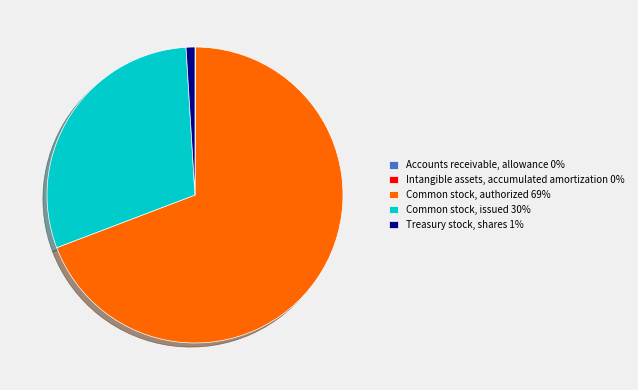

The Common stock, issued 30% slice represents 40% of the pie. True or false?

False